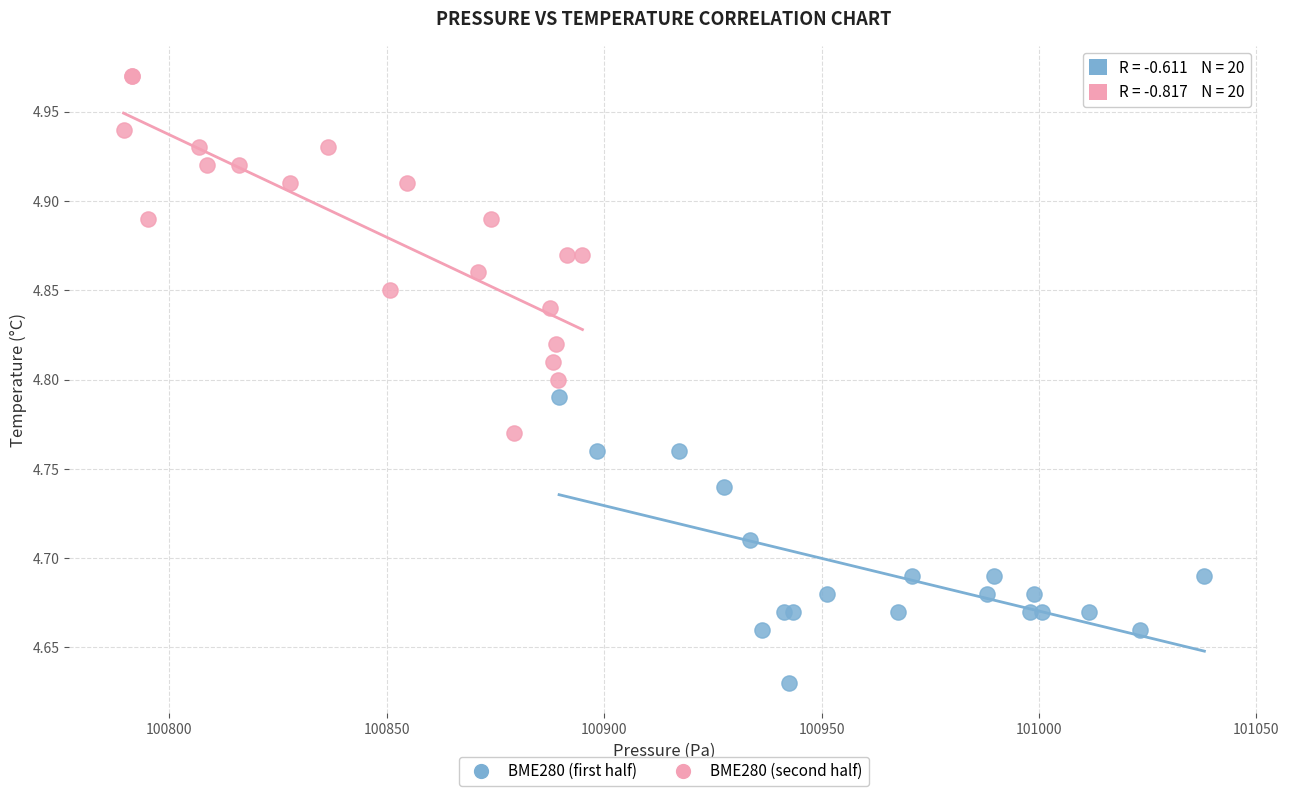

Which series reaches the minimum Y coordinate?

BME280 (first half)